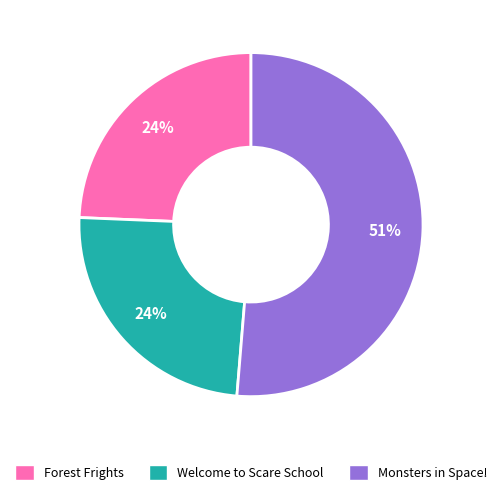

What percentage is the Forest Frights slice, to the nearest percent?

24%